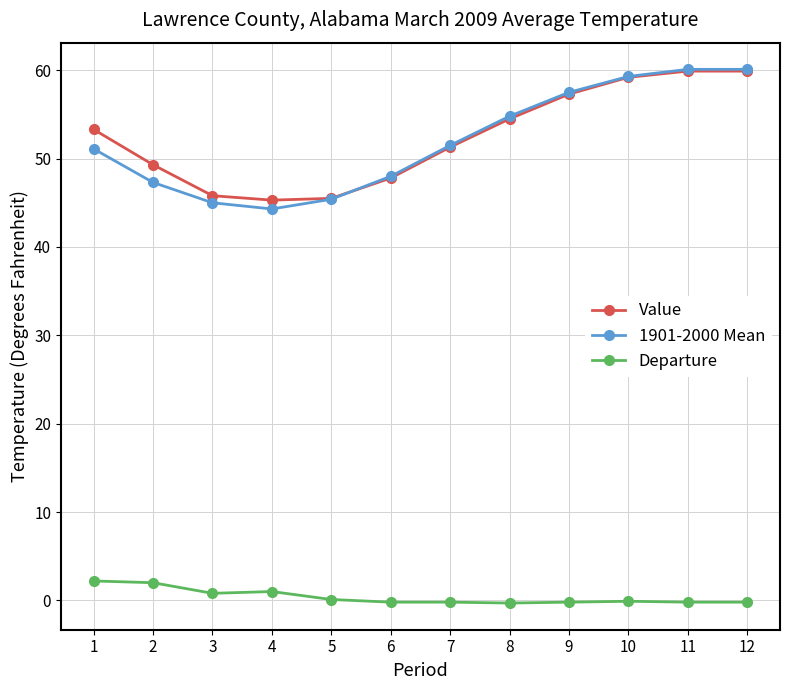

Is the value of 1901-2000 Mean at 1 greater than the value of Value at 3?

Yes